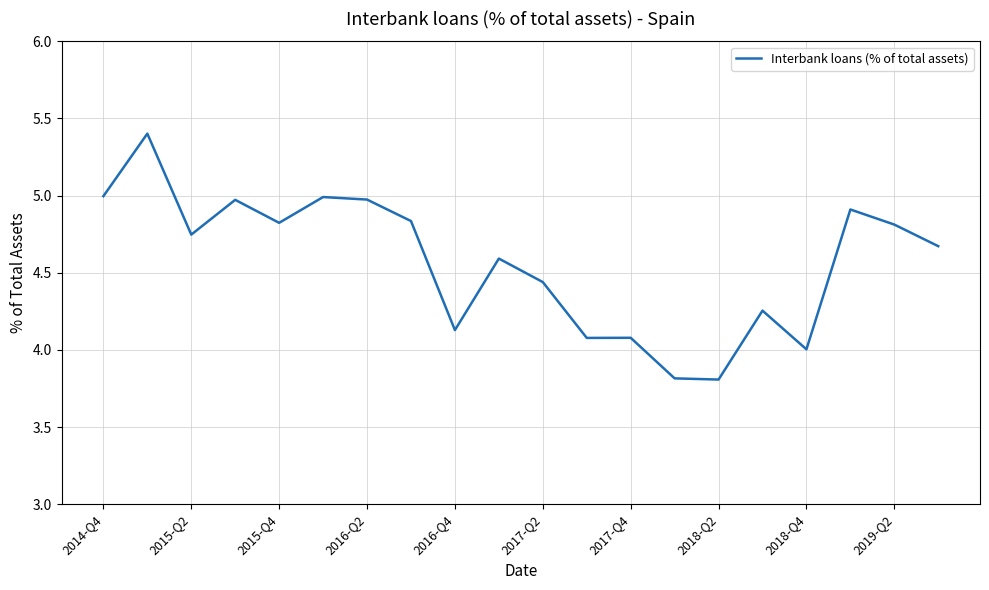

What is the greatest value displayed?

5.4